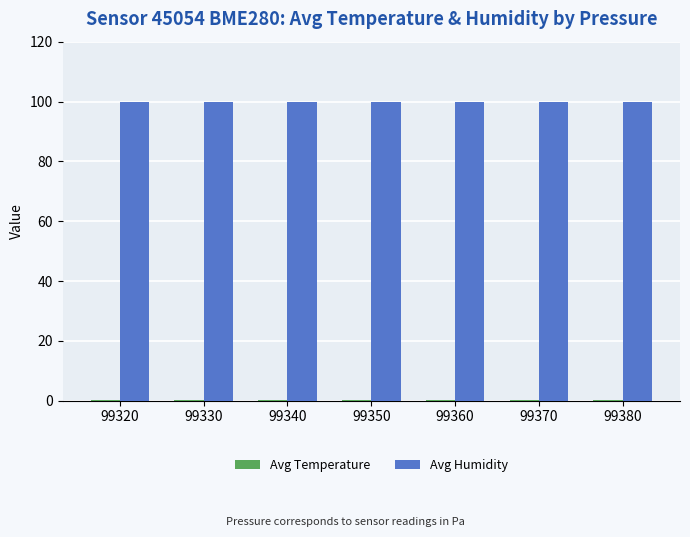

What is the maximum value shown in the chart?

100.0